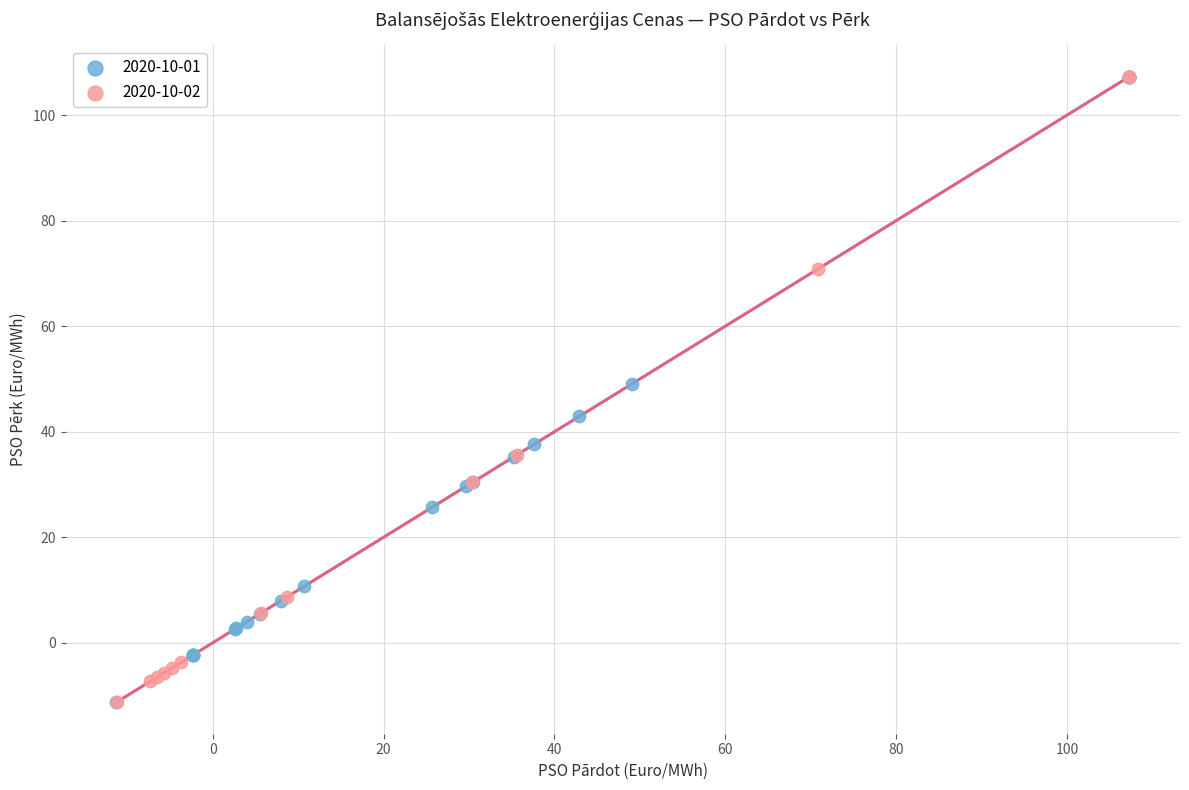

What are all the series names shown in the legend?

2020-10-01, 2020-10-02